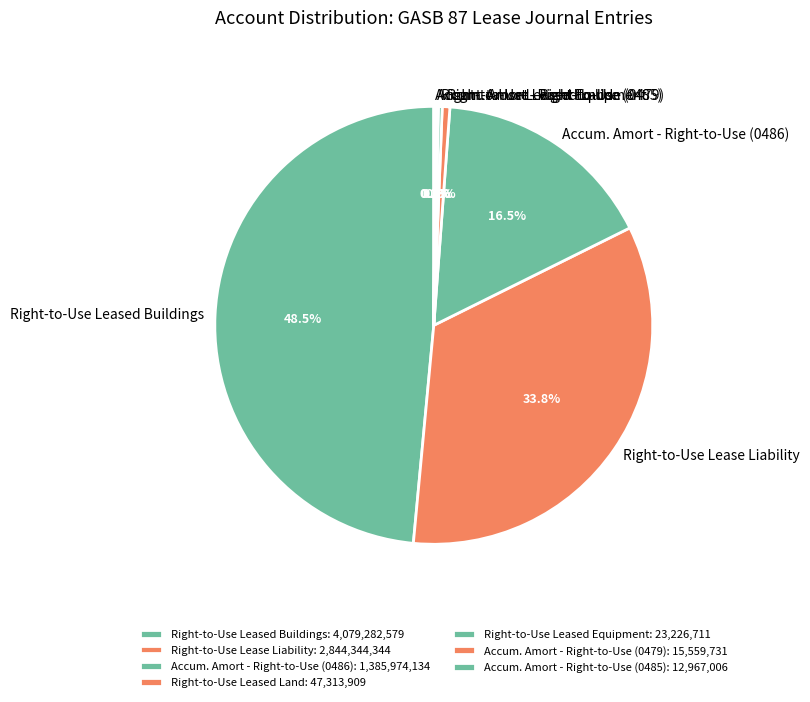

Which category has the biggest portion of the pie?

Right-to-Use Leased Buildings